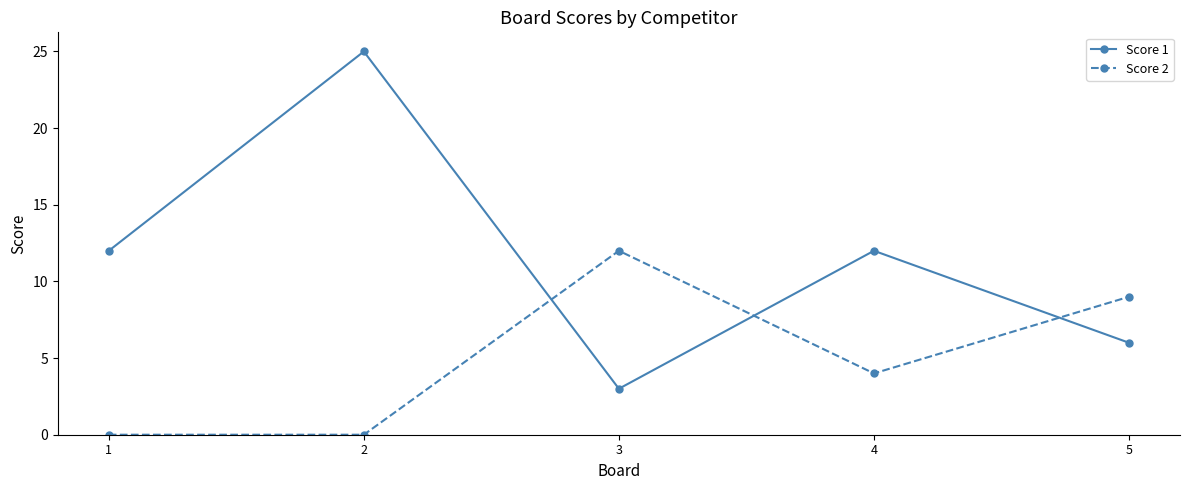

How many Score 1 values are between 6 and 12?

3